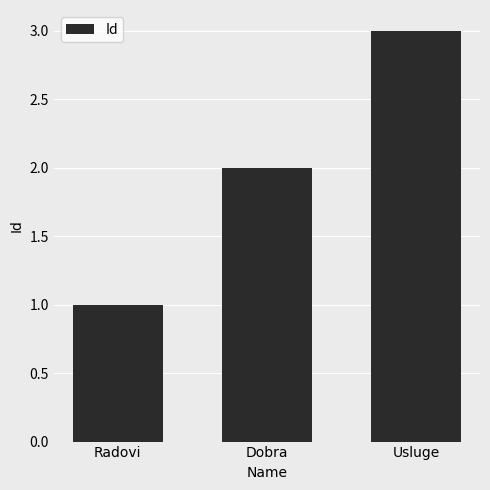

What is the minimum value shown in the chart?

1